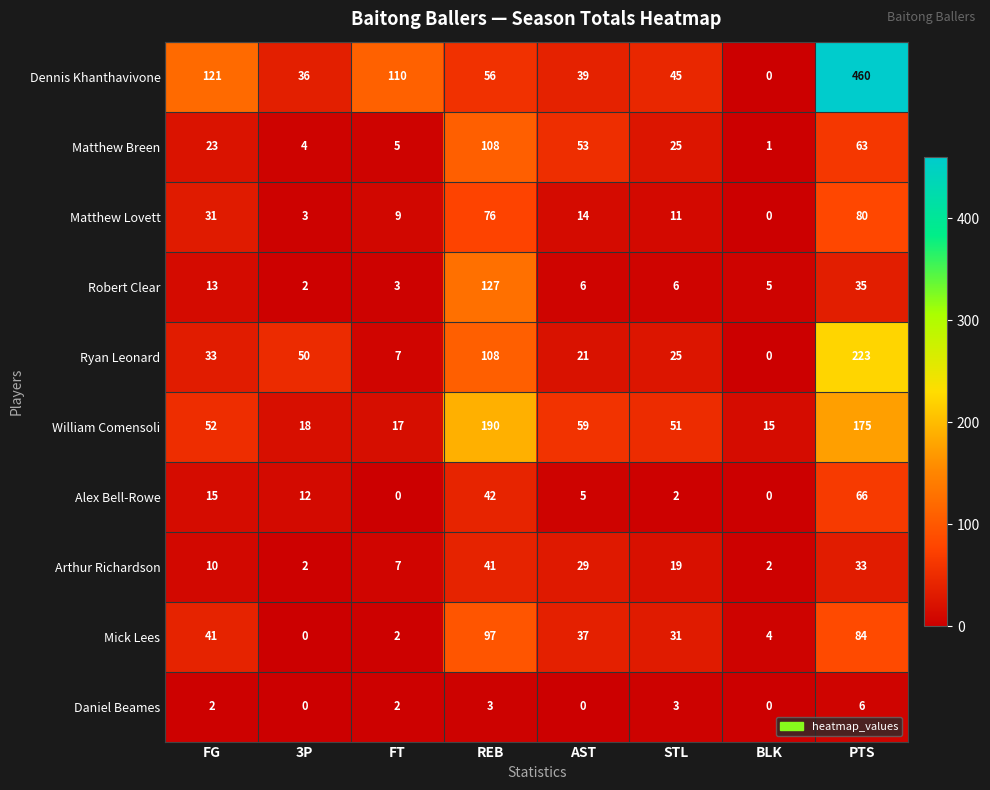

Which series changed the most between 3P and STL?

William Comensoli